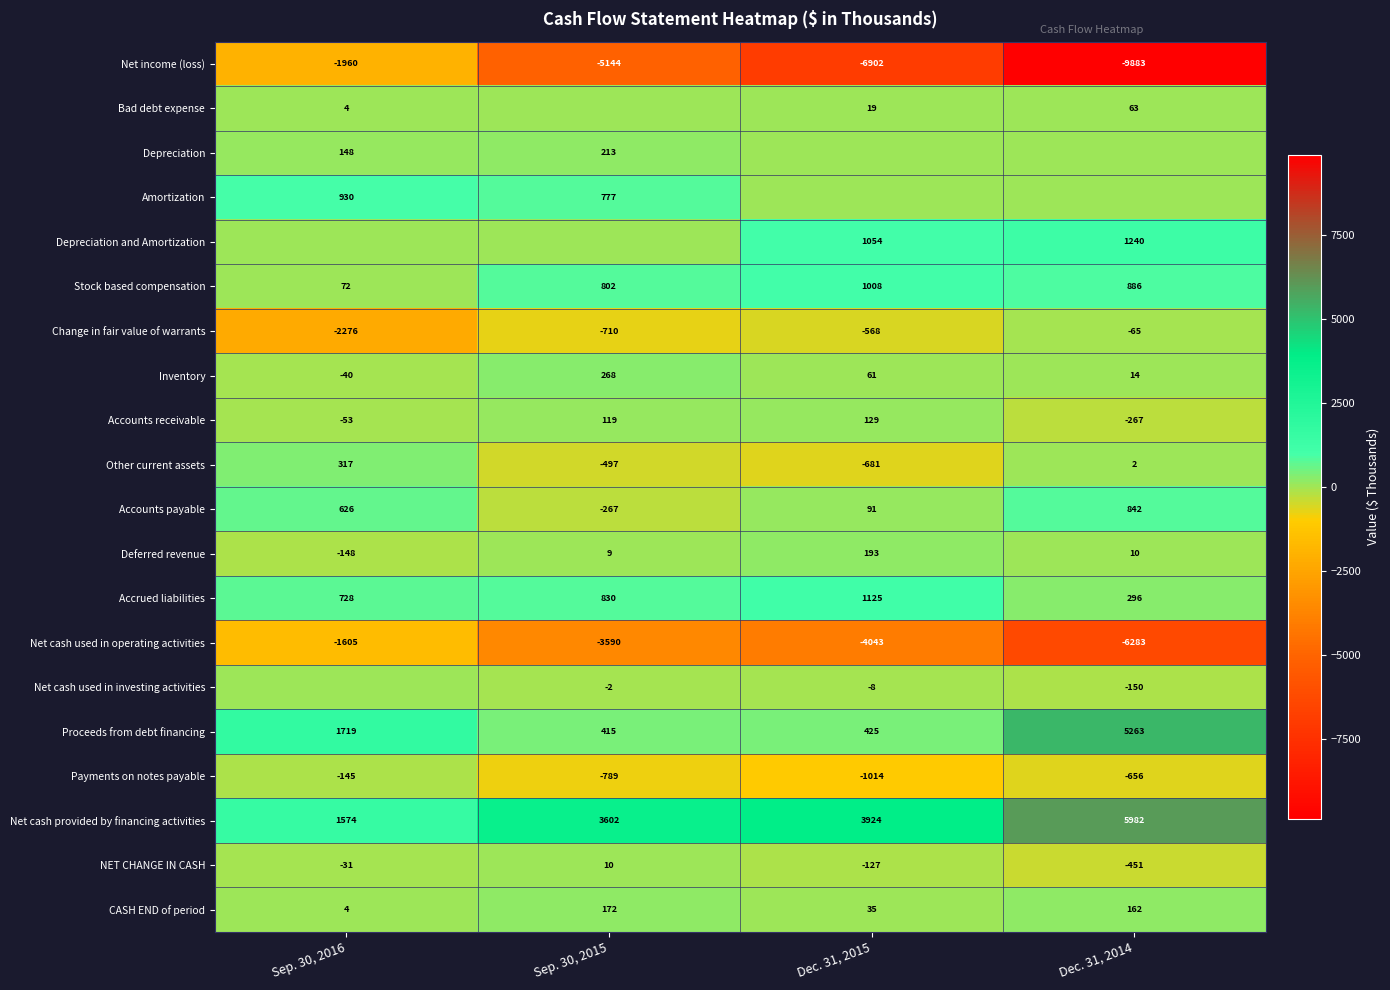

What is the maximum value shown in the chart?

5982